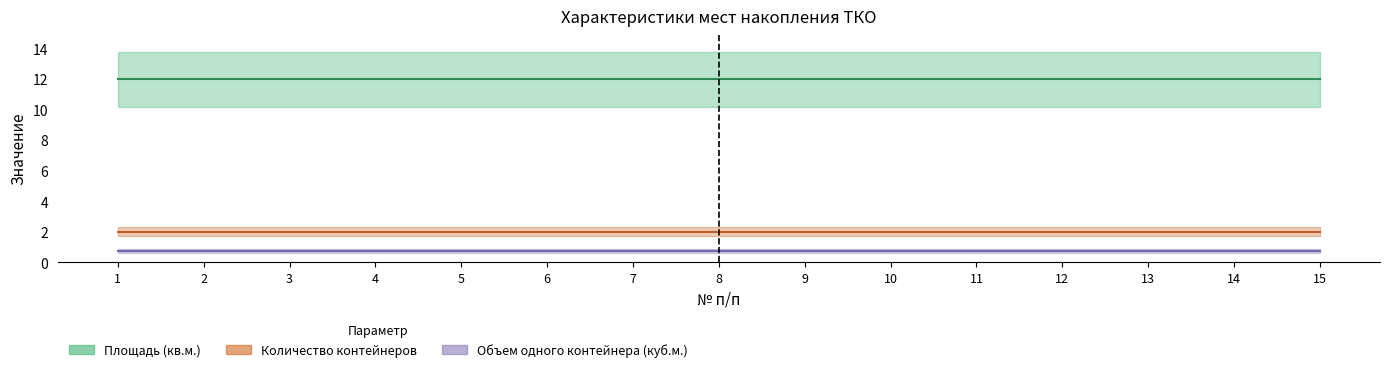

Is the value of Количество контейнеров at 1 greater than the value of Объем одного контейнера (куб.м.) at 15?

Yes